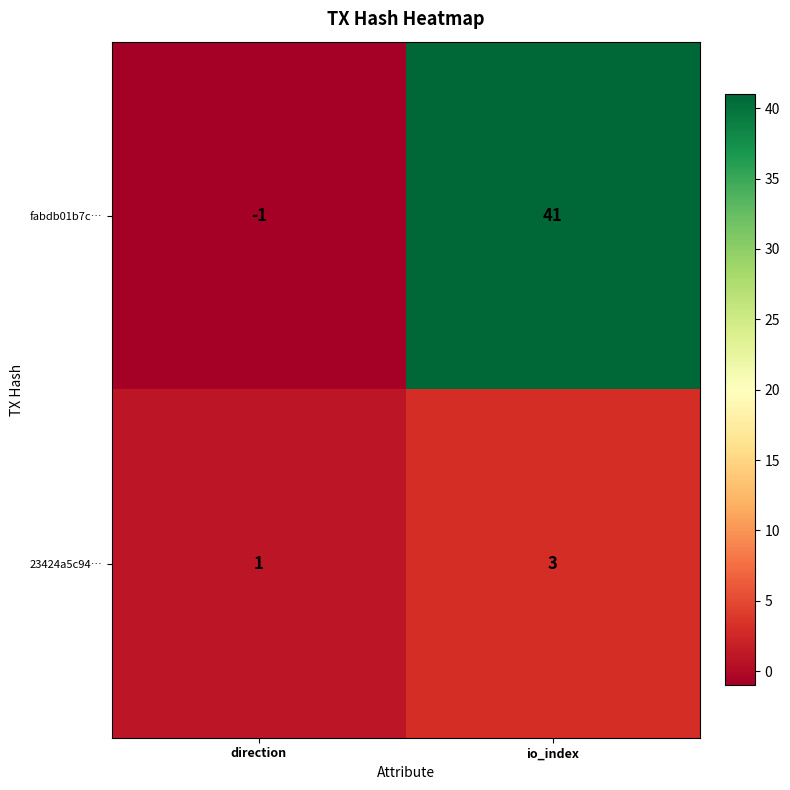

Is the value of fabdb01b7c… at io_index greater than the value of 23424a5c94… at direction?

Yes